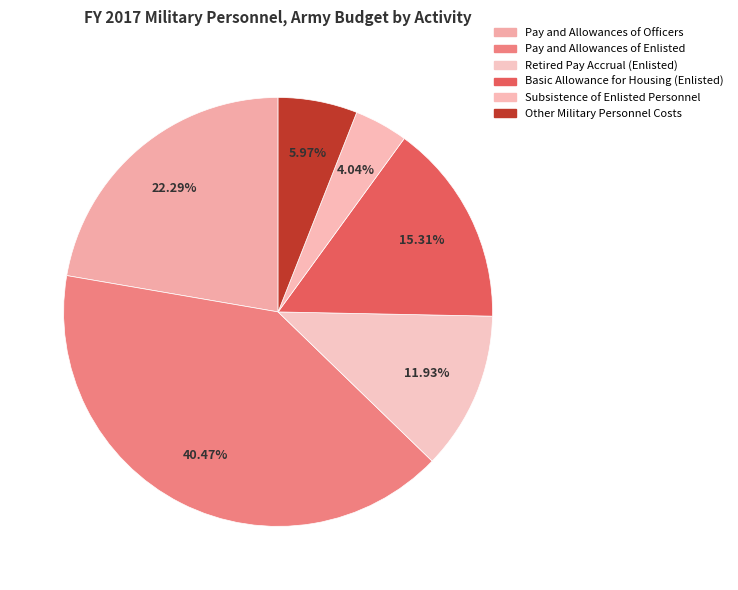

To the nearest percent, what portion does Pay and Allowances of Enlisted represent?

40%